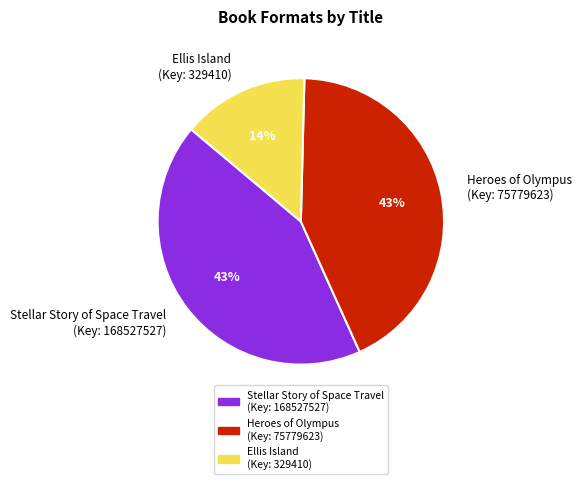

Approximately how many times larger is the value at Ellis Island (Key: 329410) compared to Heroes of Olympus (Key: 75779623)?

0.3